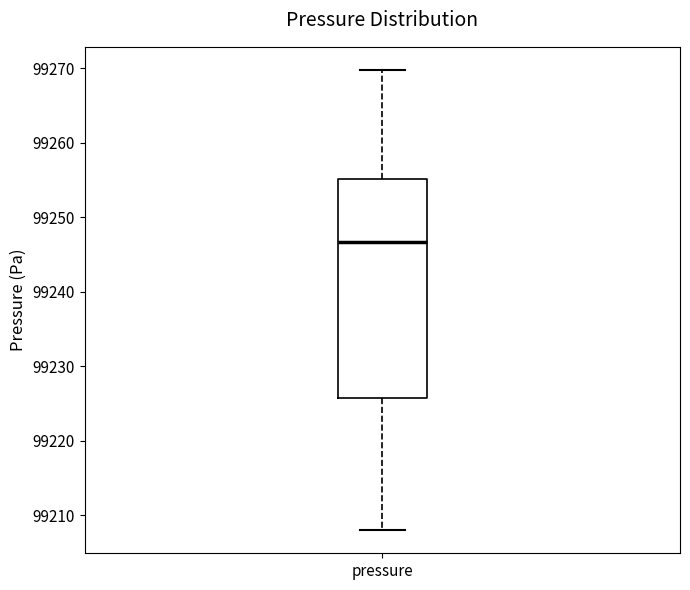

Transcribe this box plot: give where the median line is, the range the box spans, and where the two whiskers end, as read against the y-axis. The values are not printed on the chart, so give them approximately, as read against the axis.

median 99247, box 99226 to 99255, whiskers 99208 to 99270